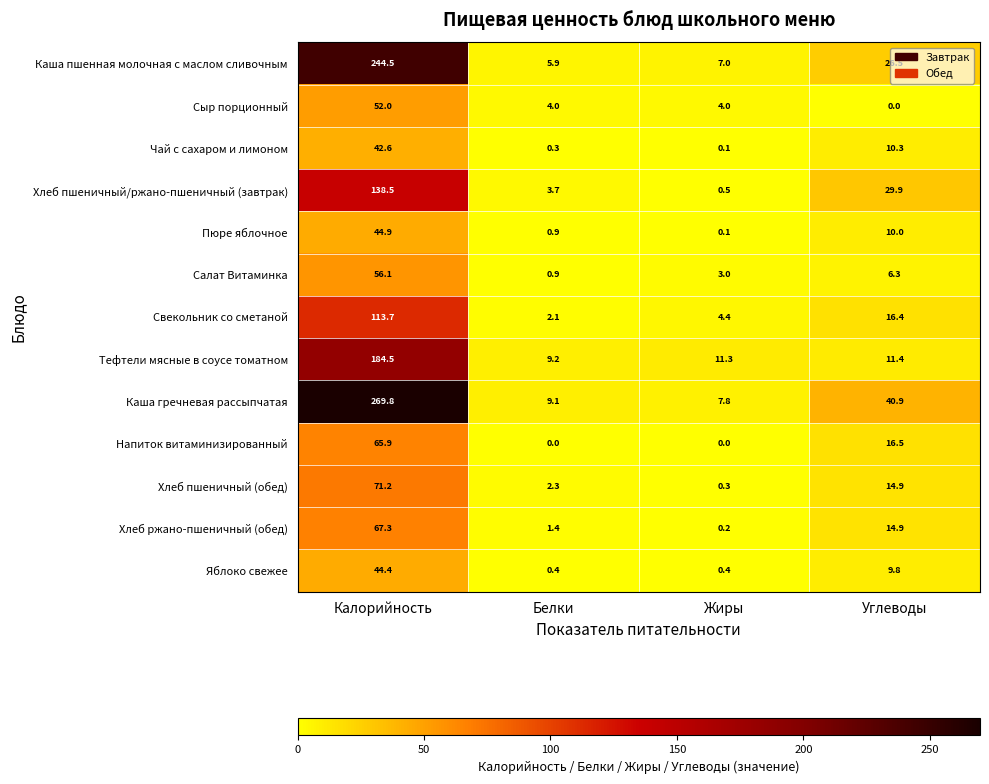

What is the sum of the Хлеб пшеничный (обед) values at Углеводы and Жиры?

15.2